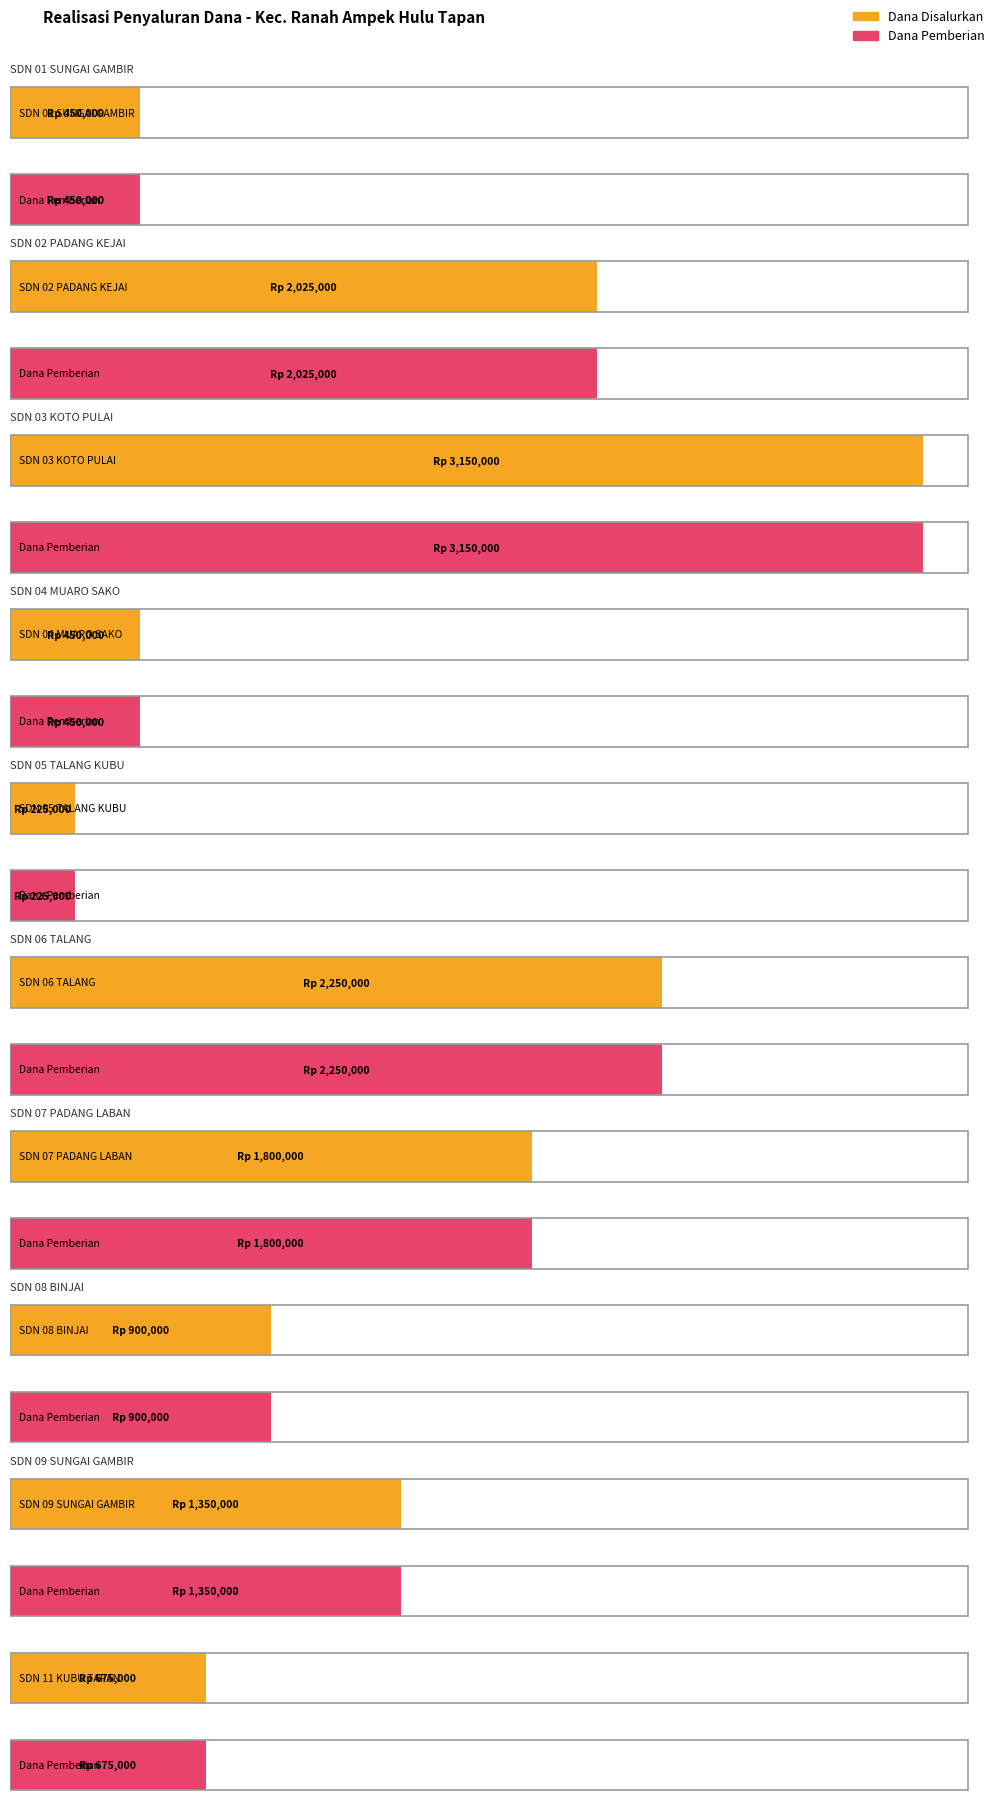

Reading right to left, what are all the values shown in this chart?

Dana Disalurkan: SDN 11 KUBU TAPAN=675000	SDN 09 SUNGAI GAMBIR=1350000	SDN 08 BINJAI=900000	SDN 07 PADANG LABAN=1800000	SDN 06 TALANG=2250000	SDN 05 TALANG KUBU=225000	SDN 04 MUARO SAKO=450000	SDN 03 KOTO PULAI=3150000	SDN 02 PADANG KEJAI=2025000	SDN 01 SUNGAI GAMBIR=450000
Dana Pemberian: SDN 11 KUBU TAPAN=675000	SDN 09 SUNGAI GAMBIR=1350000	SDN 08 BINJAI=900000	SDN 07 PADANG LABAN=1800000	SDN 06 TALANG=2250000	SDN 05 TALANG KUBU=225000	SDN 04 MUARO SAKO=450000	SDN 03 KOTO PULAI=3150000	SDN 02 PADANG KEJAI=2025000	SDN 01 SUNGAI GAMBIR=450000